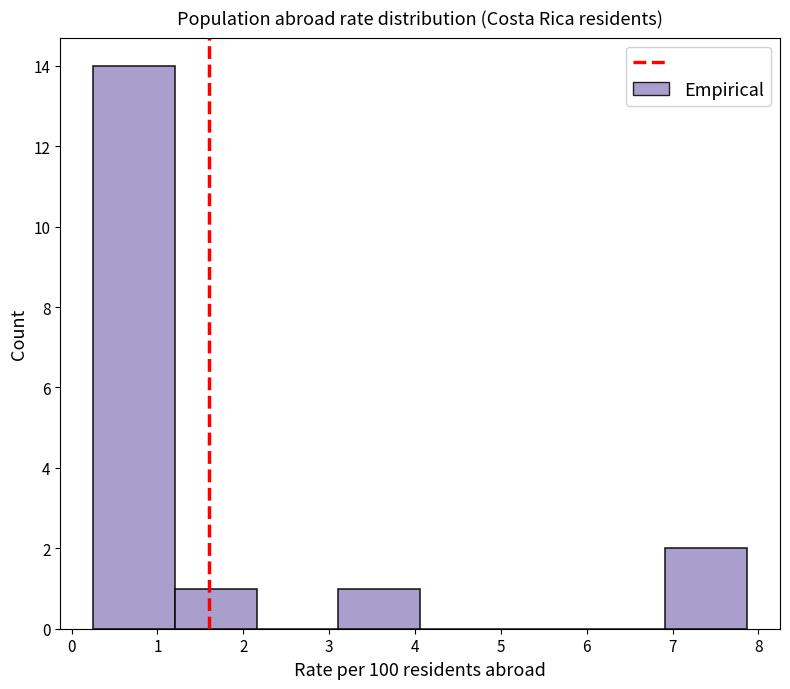

Which range on the x-axis has the tallest bar?

0.3 to 1.2